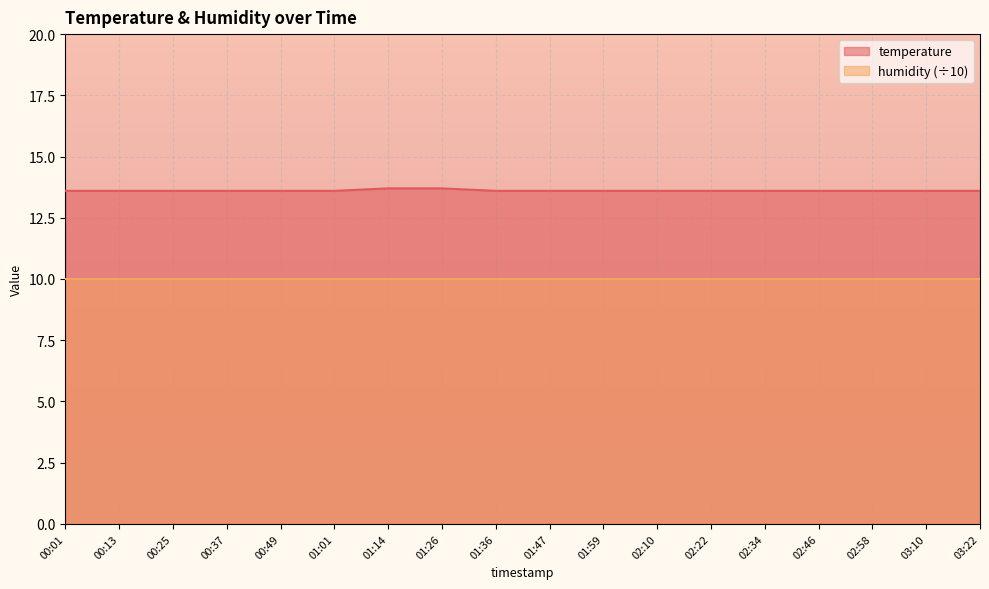

Does the chart display data point markers on the line(s)?

No